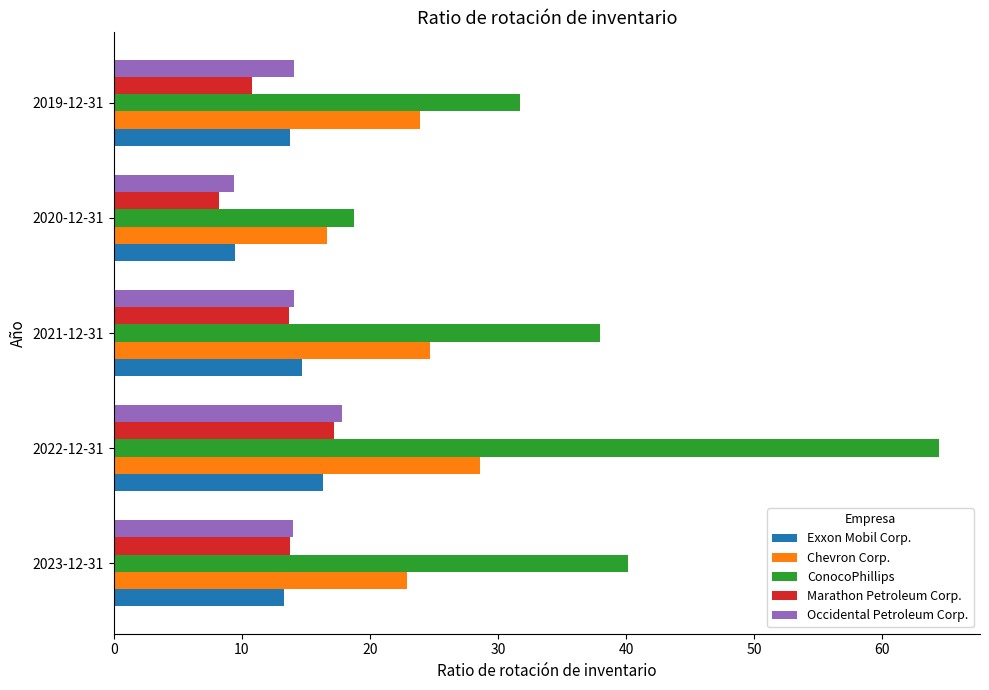

Which series has the largest range (max minus min)?

ConocoPhillips